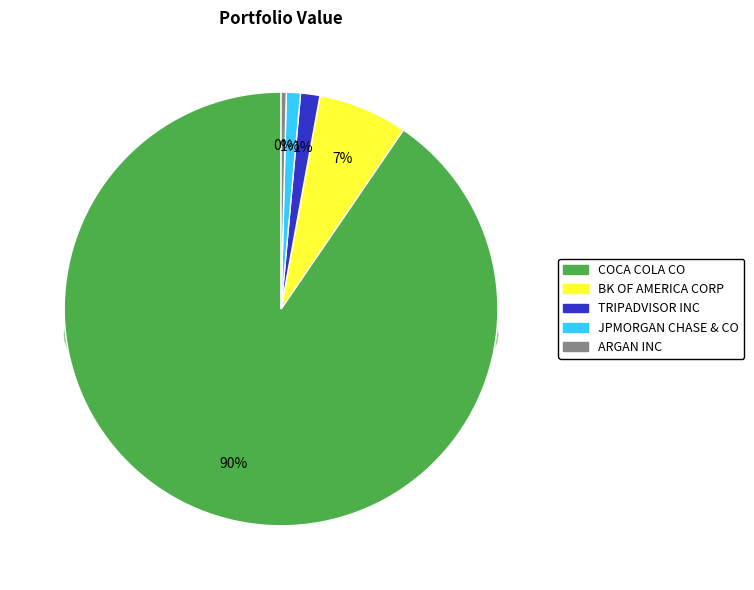

How many segments does this pie chart have?

5